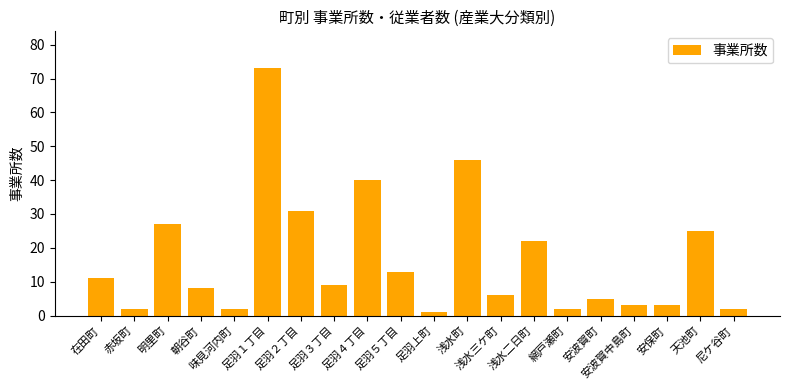

What is the sum of the values at 網戸瀬町 and 足羽２丁目?

33